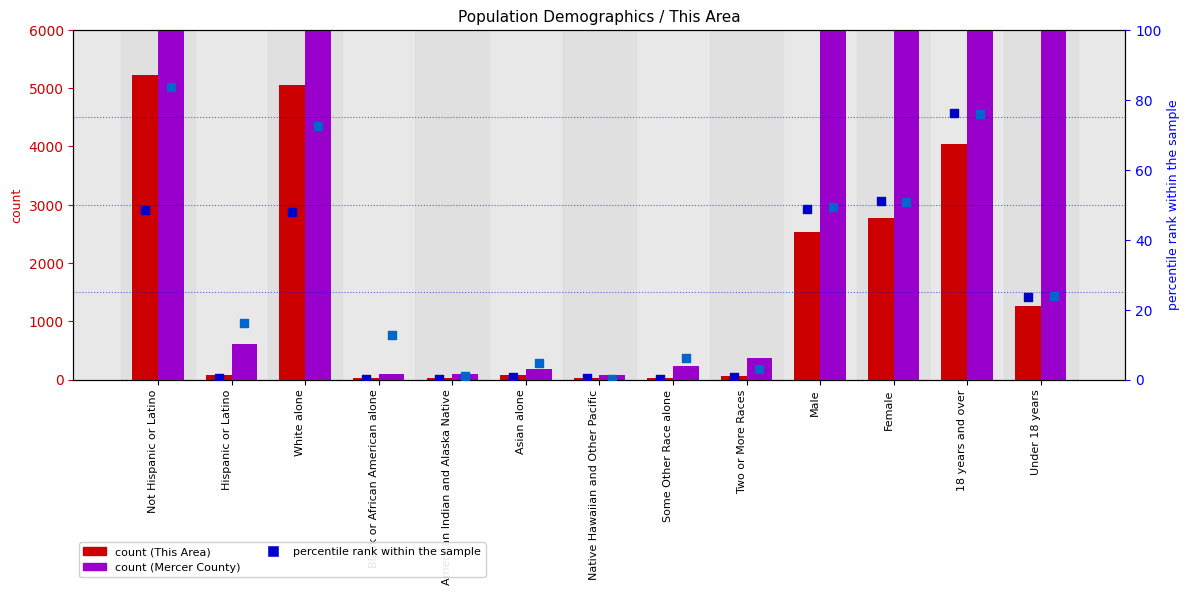

At how many categories does at least one series exceed 36631?

2